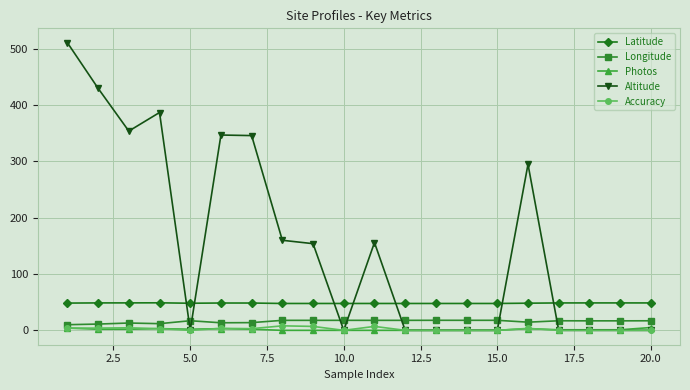

Which series has the largest range (max minus min)?

Altitude